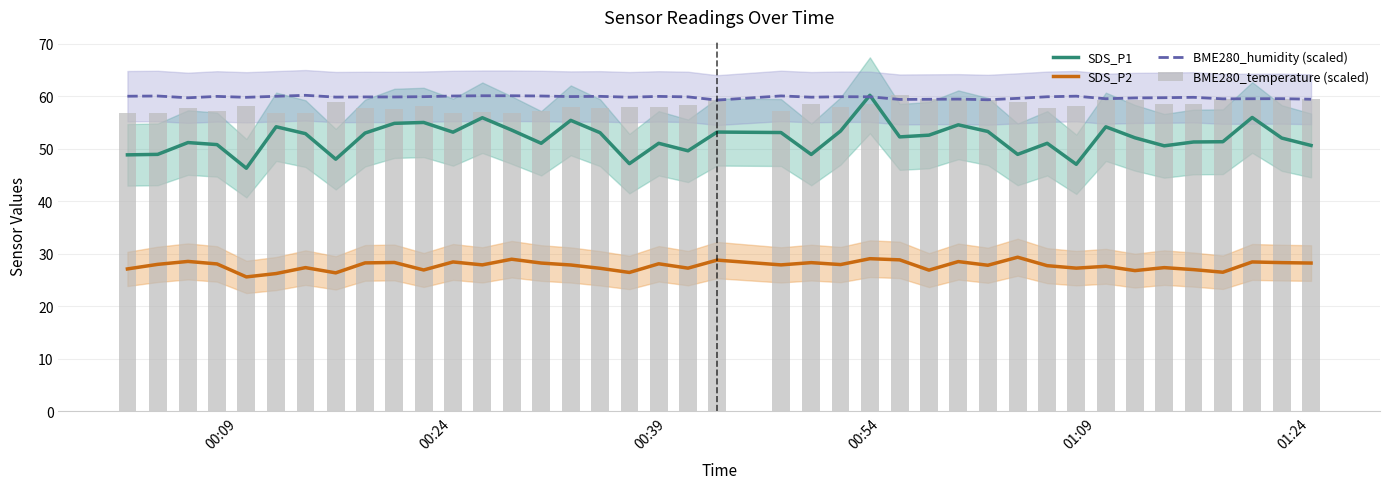

What is the difference between the maximum and minimum values in the BME280_humidity (scaled) series?

0.9